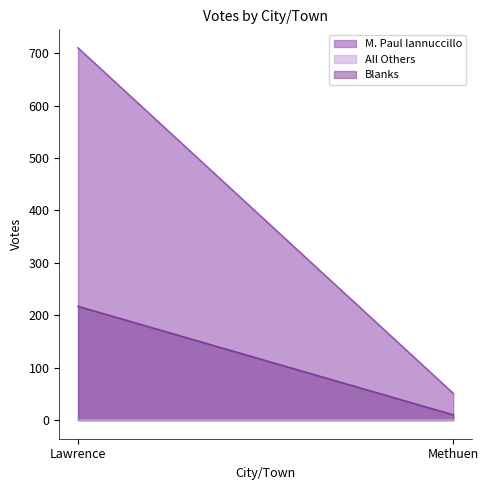

Reading left to right, transcribe all the data shown in this chart.

M. Paul Iannuccillo: 710	51
All Others: 0	0
Blanks: 217	10